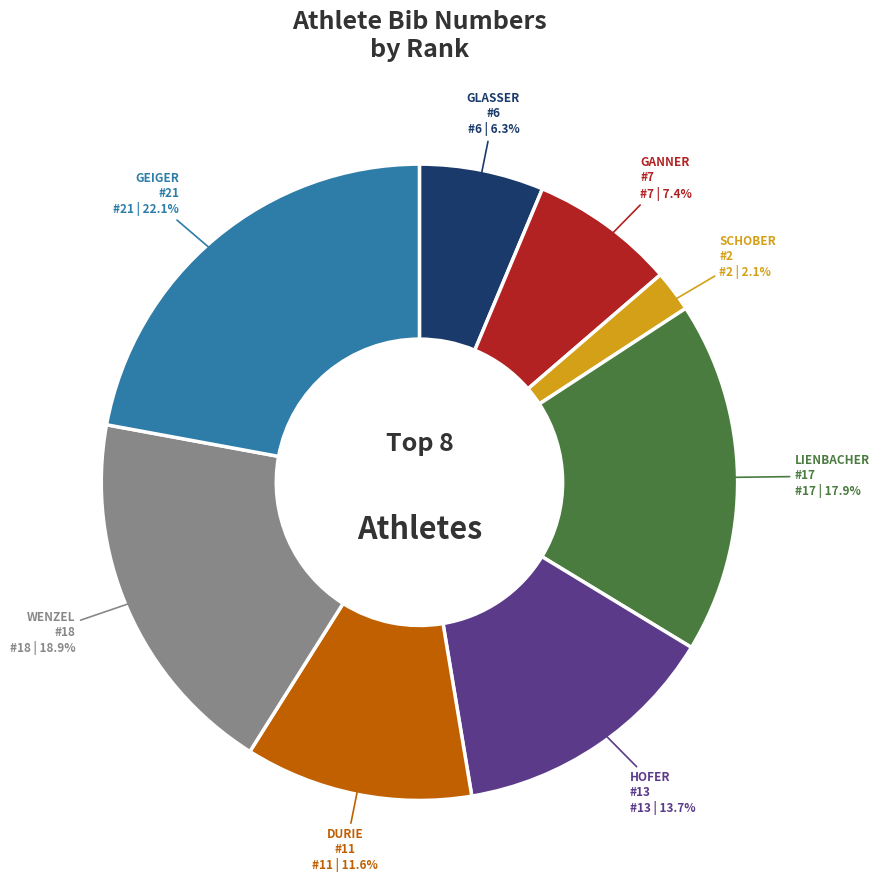

Does any single category account for the majority?

No